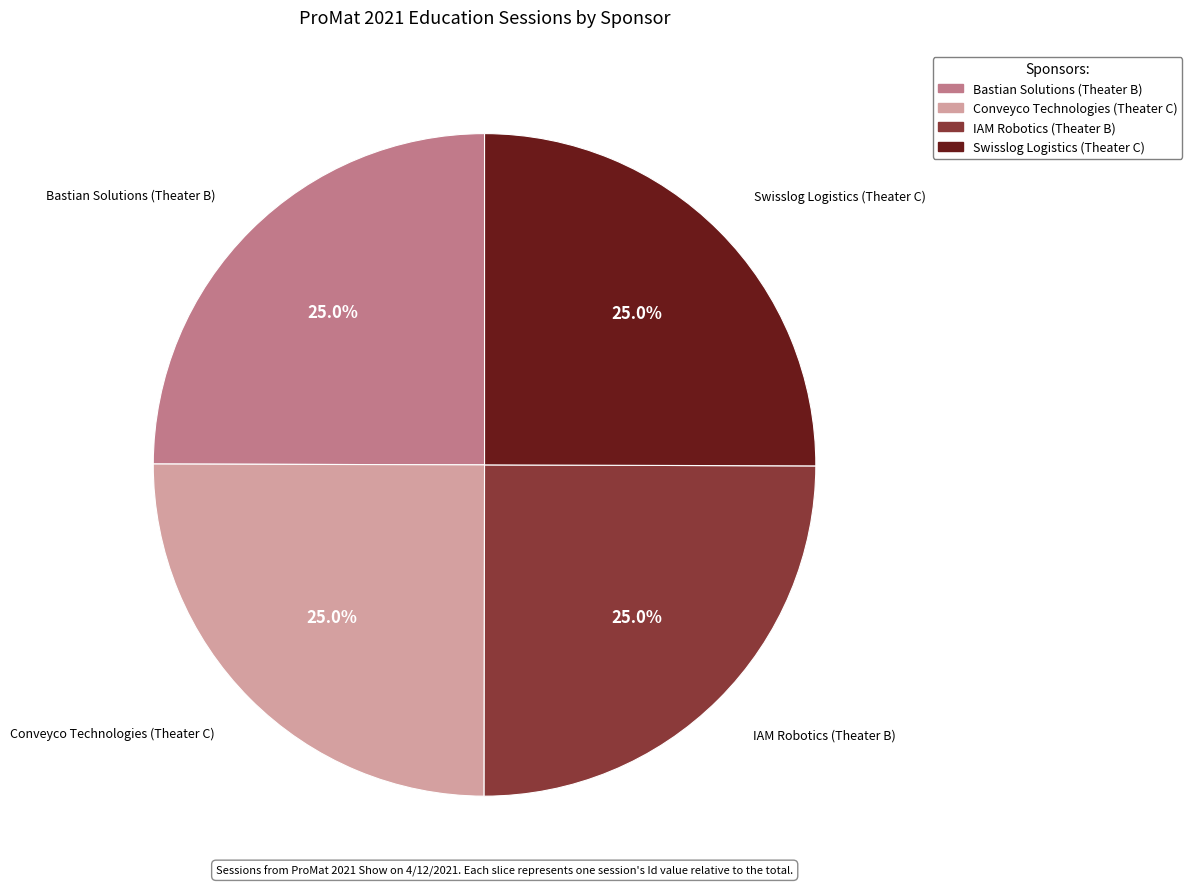

To the nearest percent, what portion does Conveyco Technologies (Theater C) represent?

25%